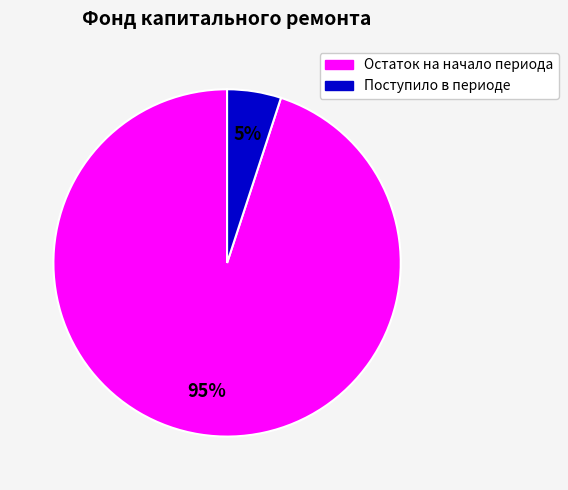

Count the number of slices in the pie.

2